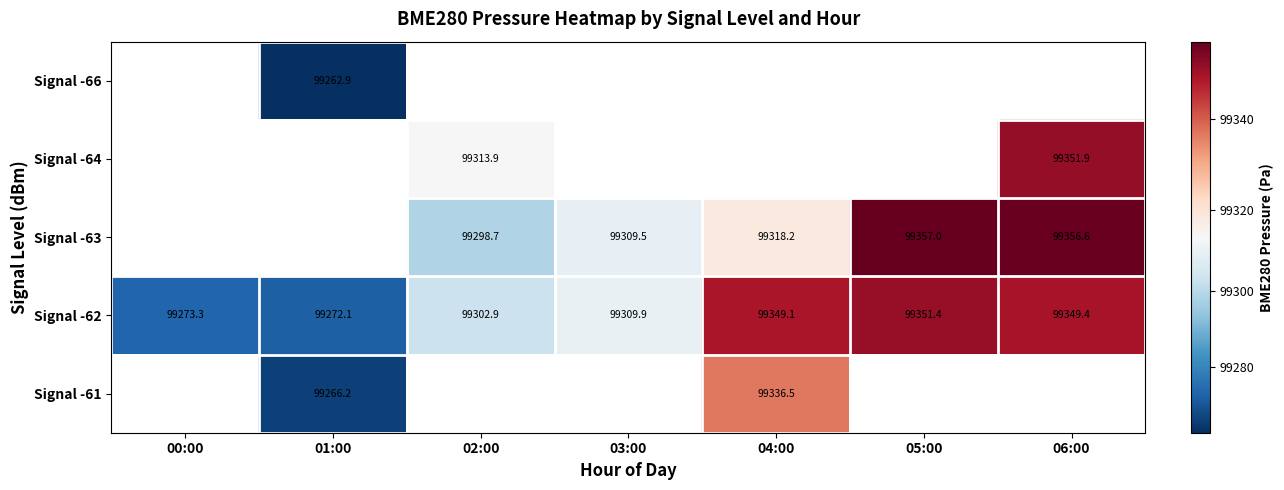

Which series has the largest total across all categories?

Signal -62